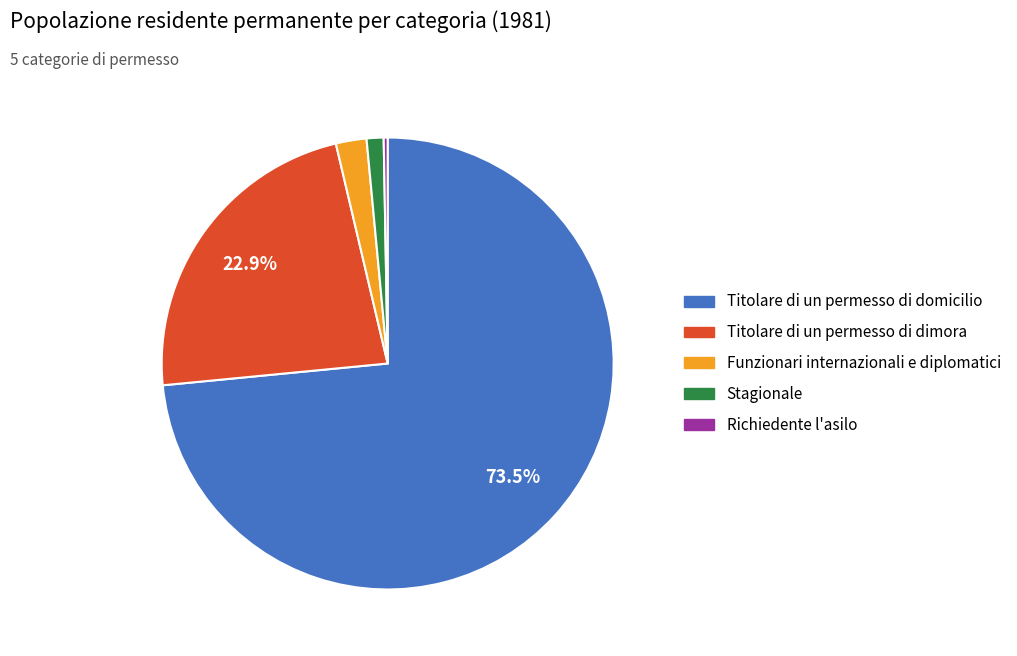

Which slice is the smallest?

Richiedente l'asilo